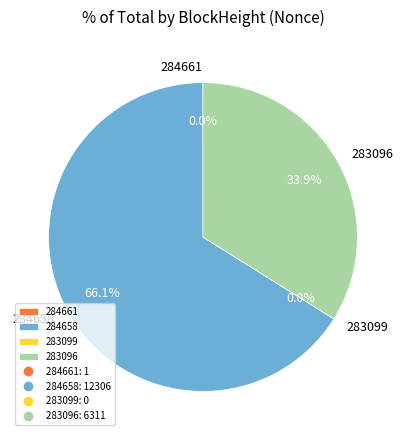

To the nearest percent, what is the average slice percentage?

25%